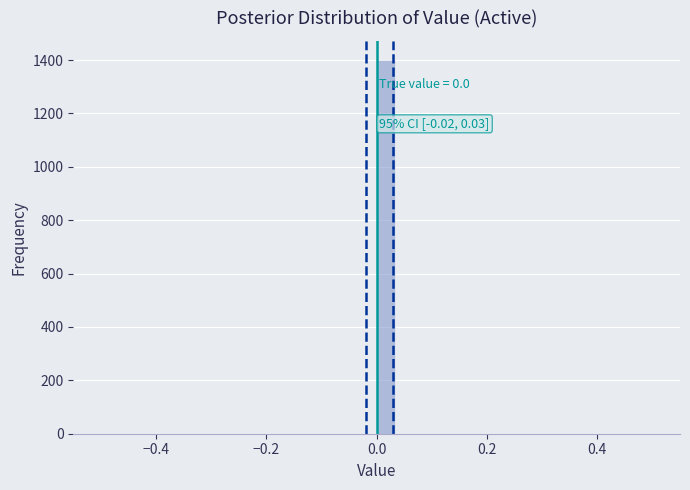

Read against the x-axis, roughly where is the centre of the tallest bar?

0.02